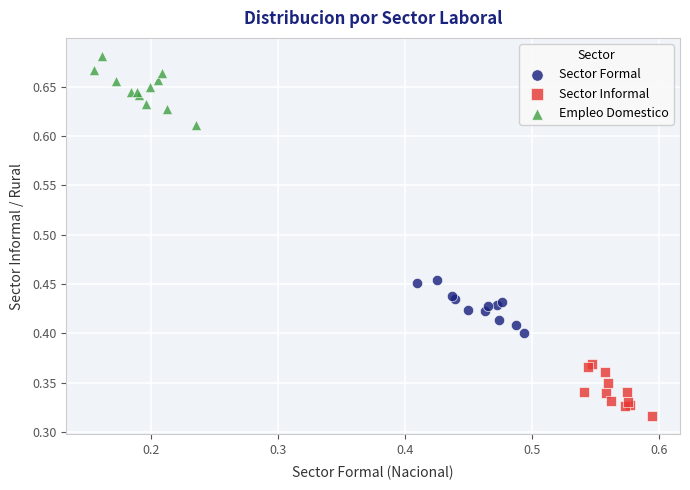

Which series contains the lowest Y value?

Sector Informal